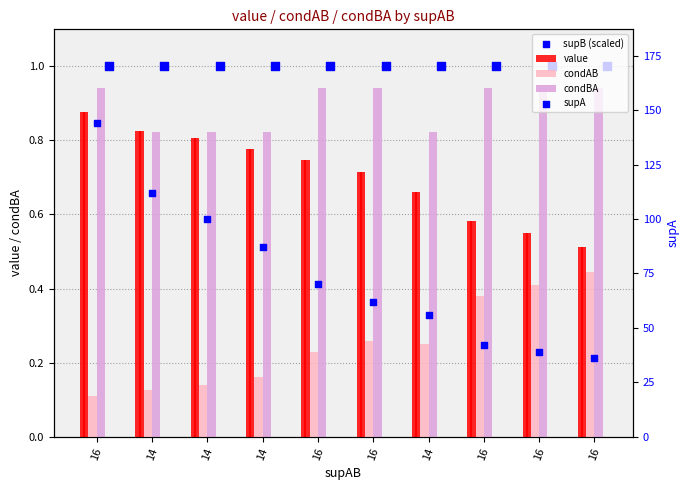

What are all the series names shown in the legend?

value, condAB, condBA, supB (scaled), supA